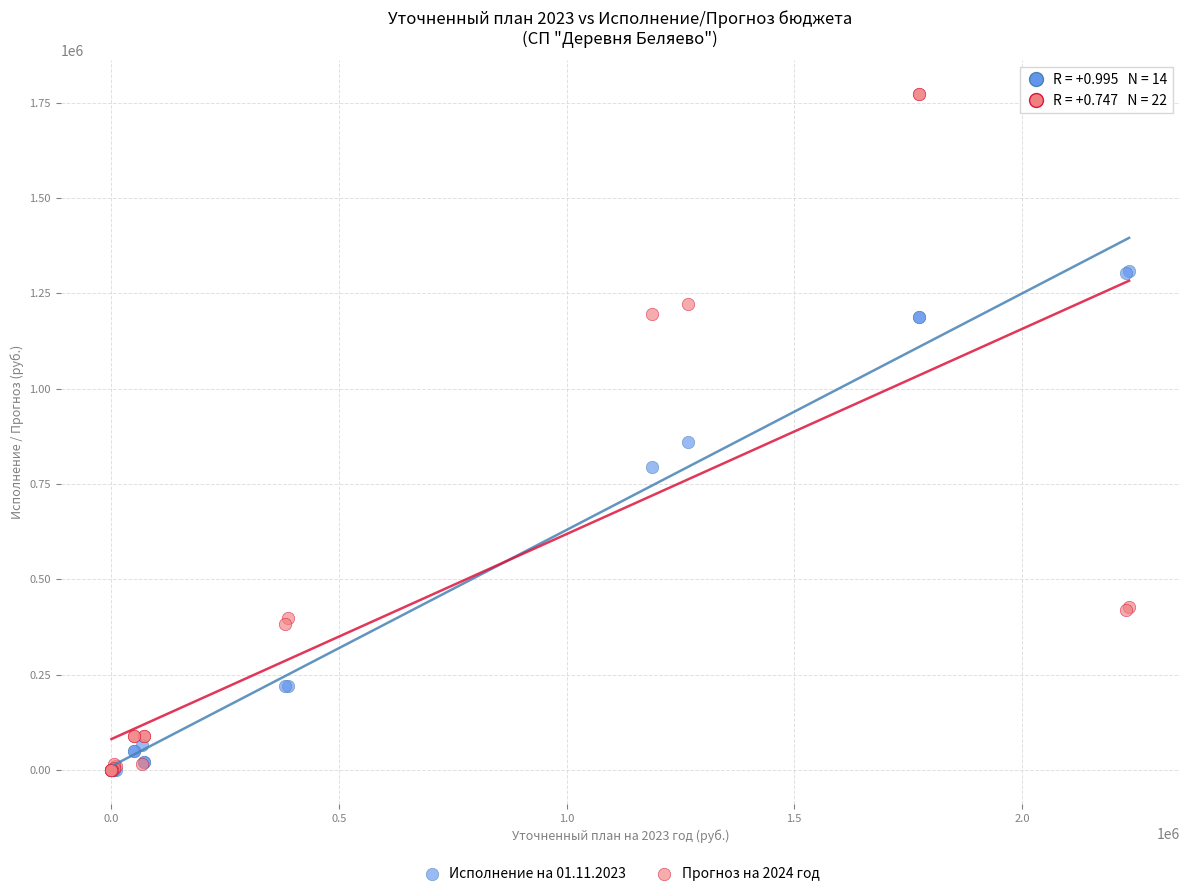

Across all series, what Y value is closest to 886223?

859963.2